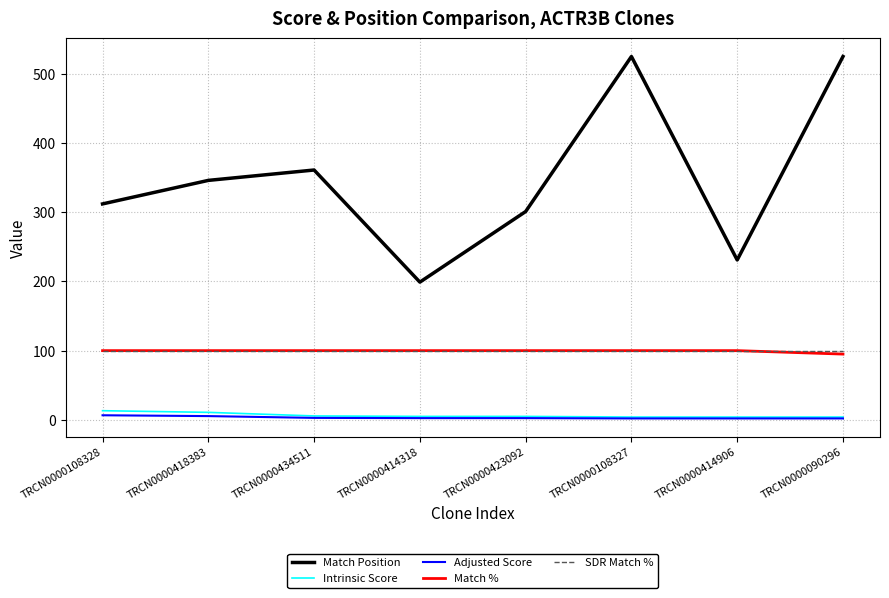

What are all the series names shown in the legend?

Match Position, Intrinsic Score, Adjusted Score, Match %, SDR Match %